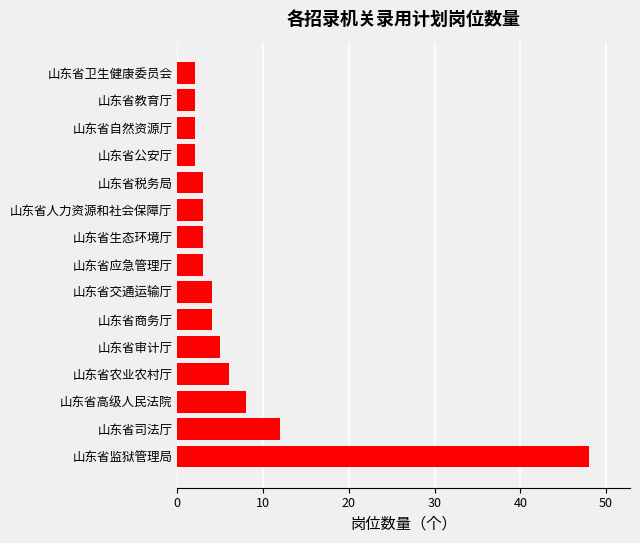

Where is the data nearest to the value 25?

山东省司法厅